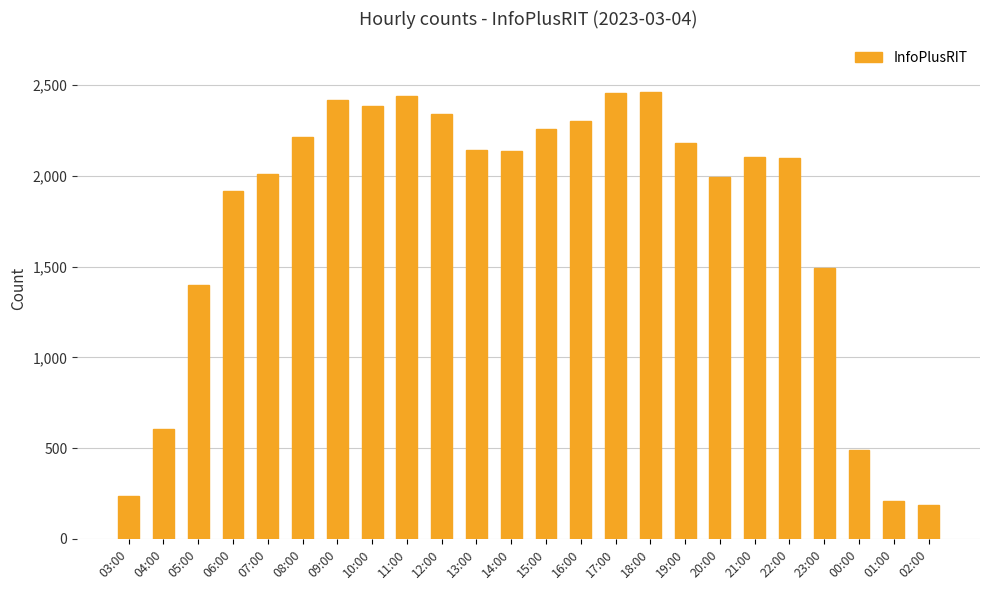

What is the difference between the second highest and second lowest values?

2248